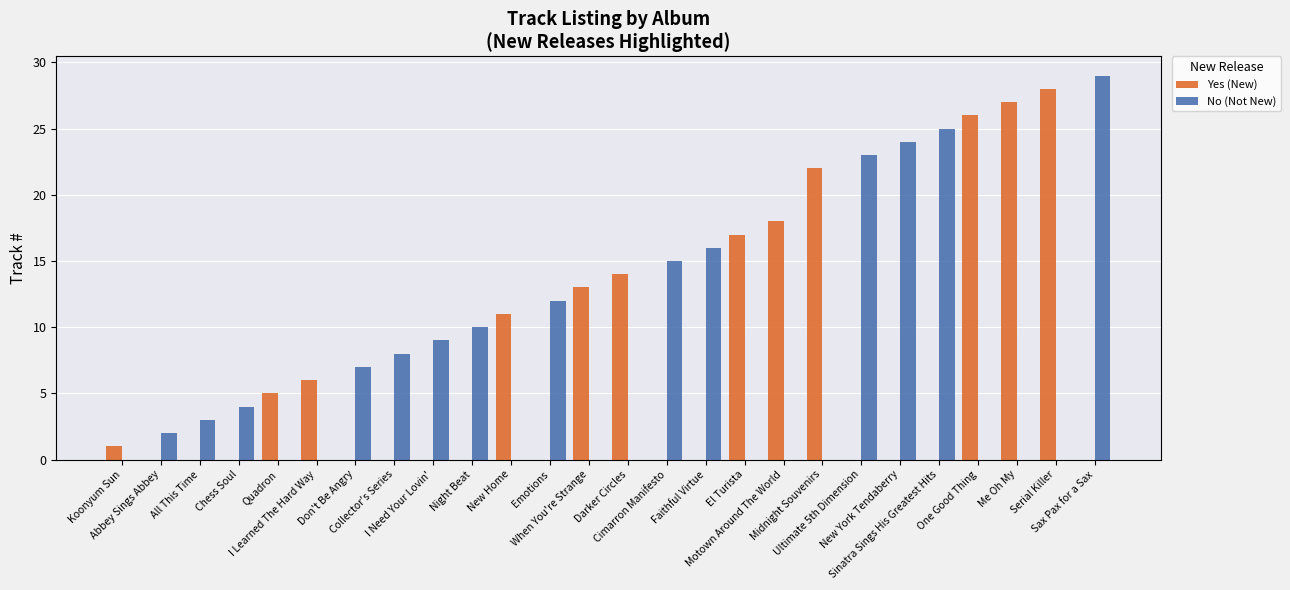

The Yes (New) series shows 0 at Chess Soul. True or false?

True